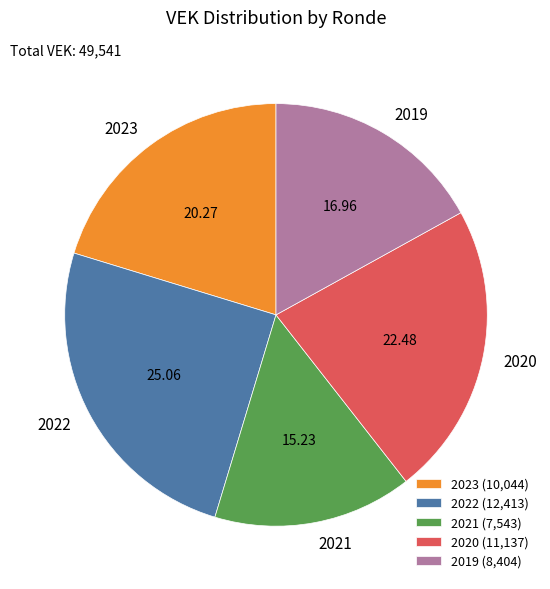

Is the sum of 2022 and 2020 greater than half?

No